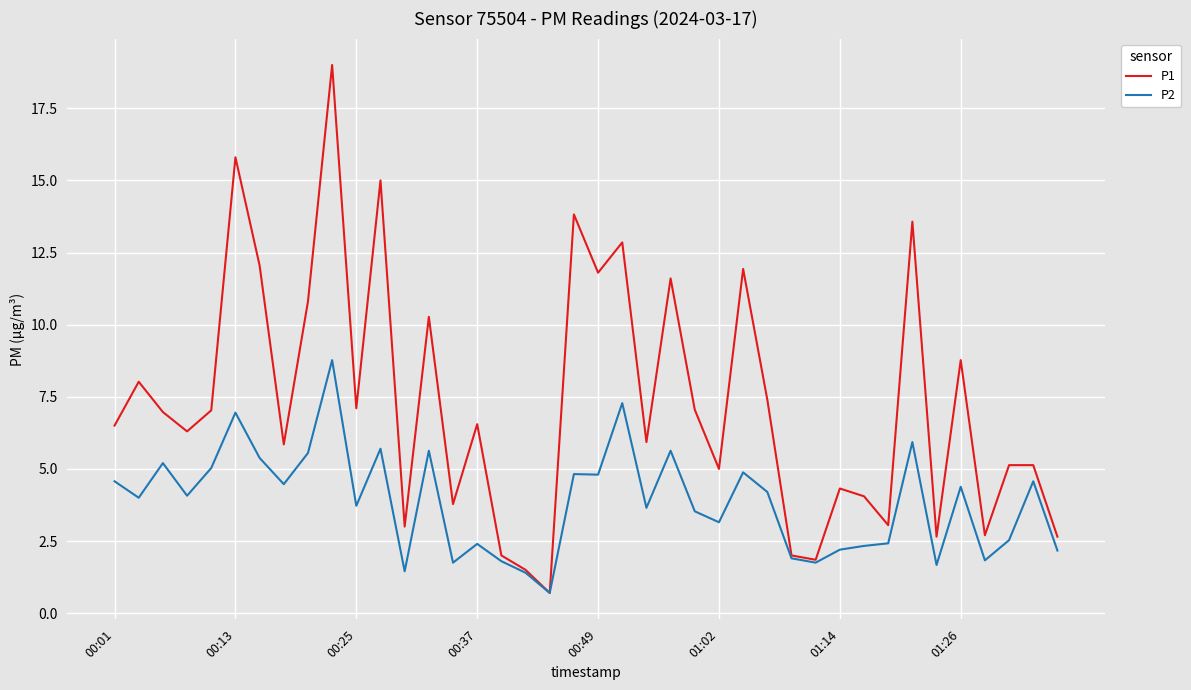

Which series has the widest spread of values?

P1